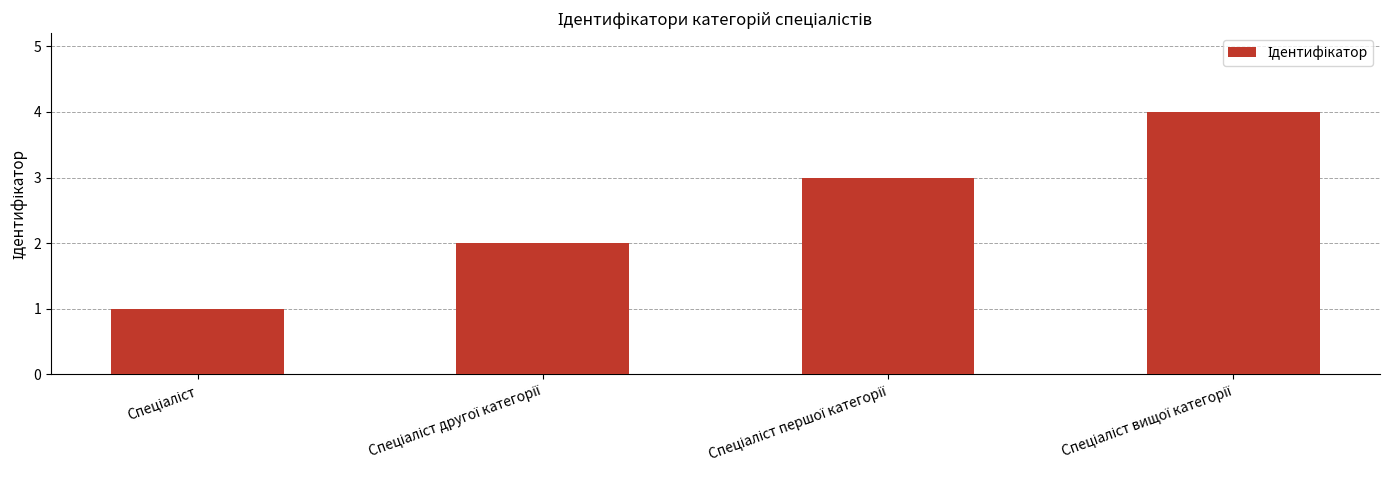

What is the value of the 3rd bar from the left?

3